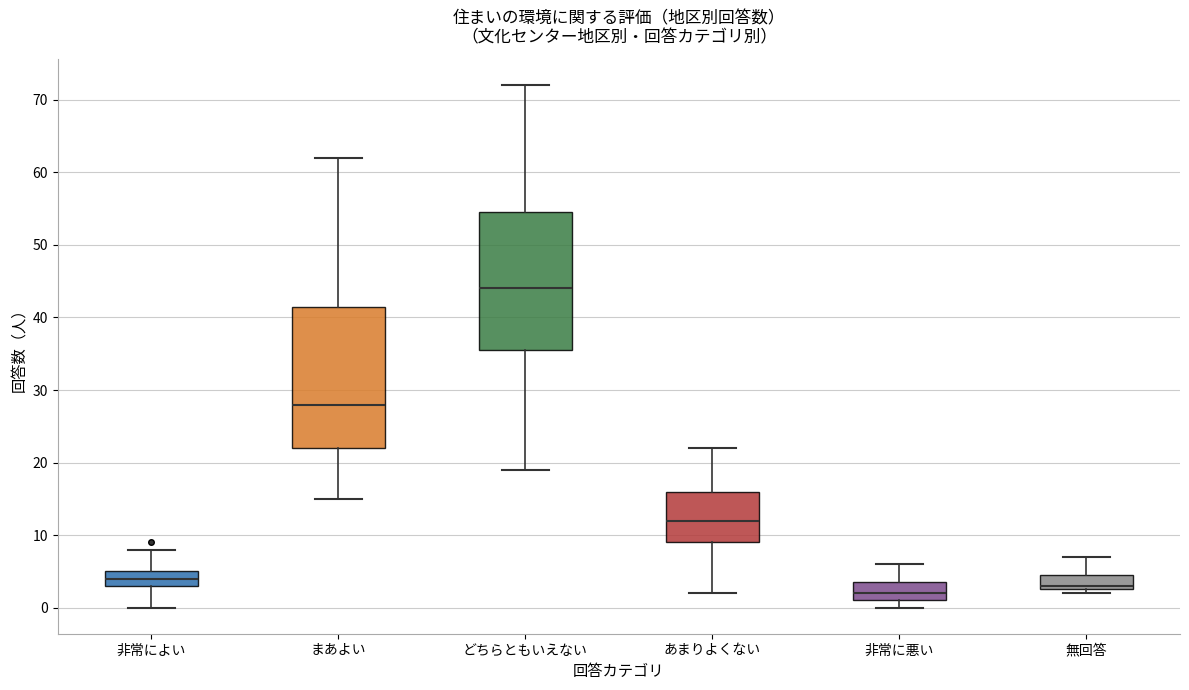

Reading left to right, read every box against the y-axis: the position of its median line, the range the box covers, and the ends of its whiskers. The values are not printed on the chart, so give them approximately, as read against the axis.

非常によい: median 4, box 3 to 5, whiskers 0 to 8
まあよい: median 28, box 22 to 42, whiskers 15 to 62
どちらともいえない: median 44, box 36 to 55, whiskers 19 to 72
あまりよくない: median 12, box 9 to 16, whiskers 2 to 22
非常に悪い: median 2, box 1 to 4, whiskers 0 to 6
無回答: median 3 (just above the box's lower edge), box 3 to 5, whiskers 2 to 7